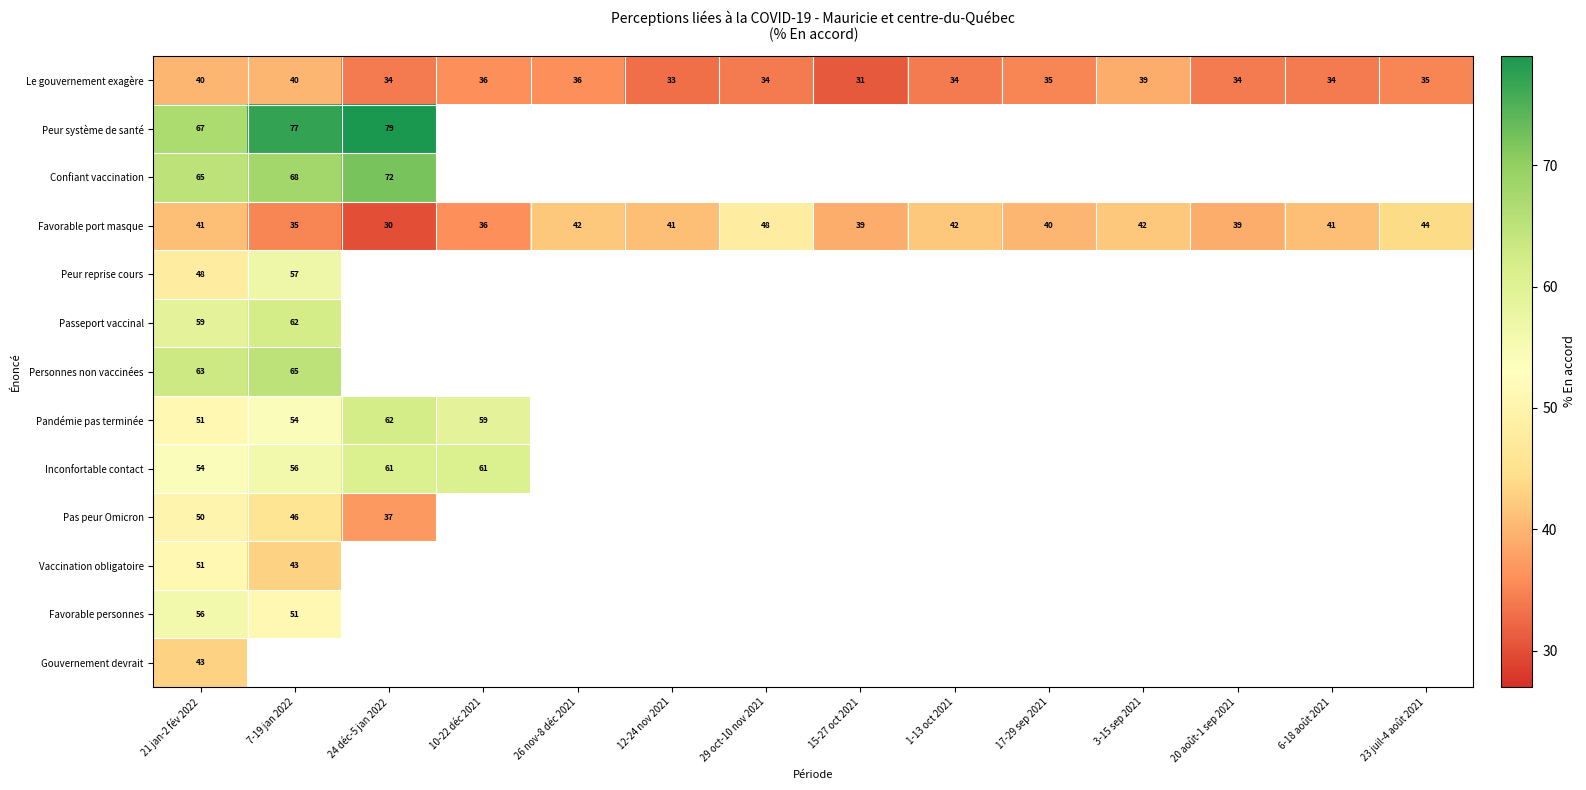

The Favorable personnes series shows 51 at 7-19 jan 2022. True or false?

True